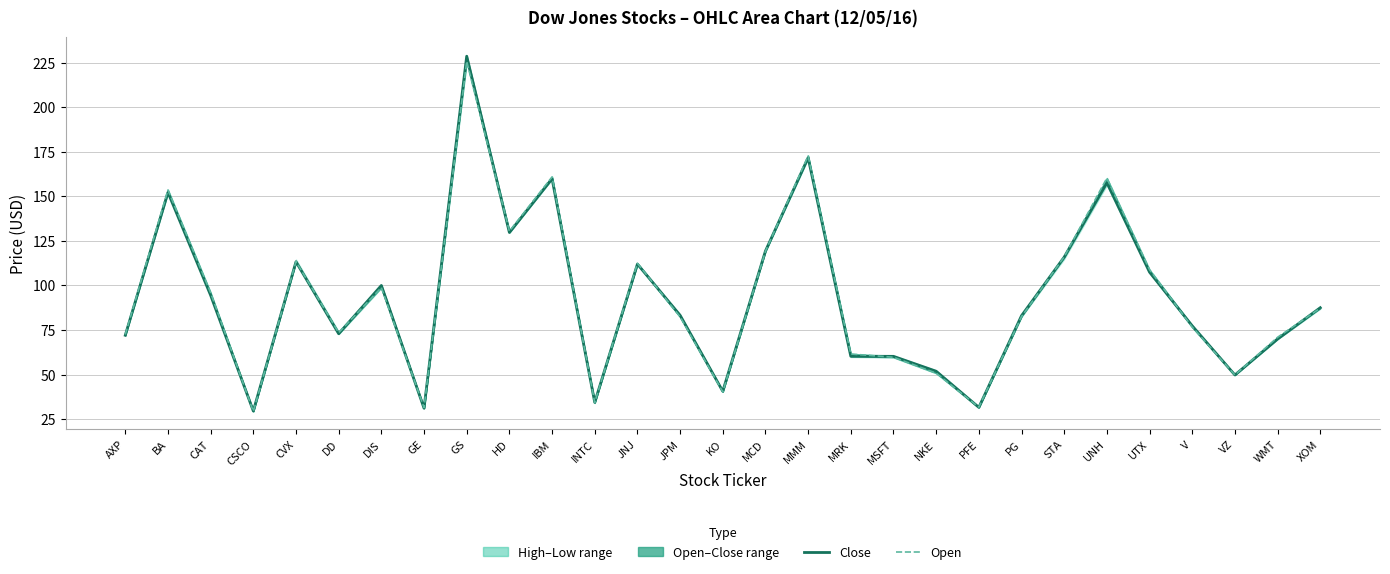

Reading left to right, transcribe all the data shown in this chart.

Close: 72.0	152.2	94.5	29.5	113.2	72.9	100.0	31.1	228.6	129.7	159.8	34.4	111.9	83.3	40.6	119.3	171.6	60.2	60.2	51.9	31.6	83.0	115.9	157.6	107.4	77.3	49.8	69.9	87.5
Open: 72.4	153.5	95.9	29.3	113.4	73.5	98.8	31.4	225.7	130.4	160.8	34.3	112.4	82.4	40.3	119.2	172.6	61.5	59.7	50.8	31.7	82.5	116.0	160.2	108.8	76.7	49.8	70.9	87.2